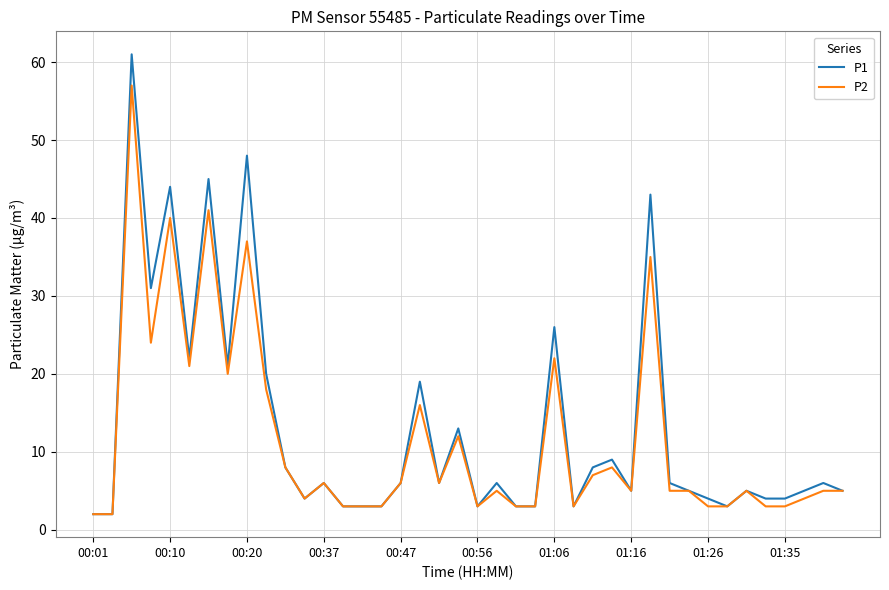

Rank the series by their maximum value, from lowest to highest.

P2, P1